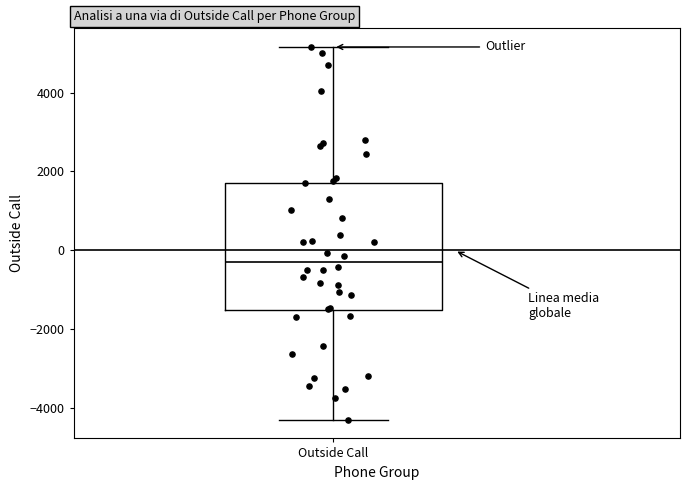

Where is the lower edge of the box for Outside Call on the y-axis? The values are not printed on the chart, so give them approximately, as read against the axis.

-1600